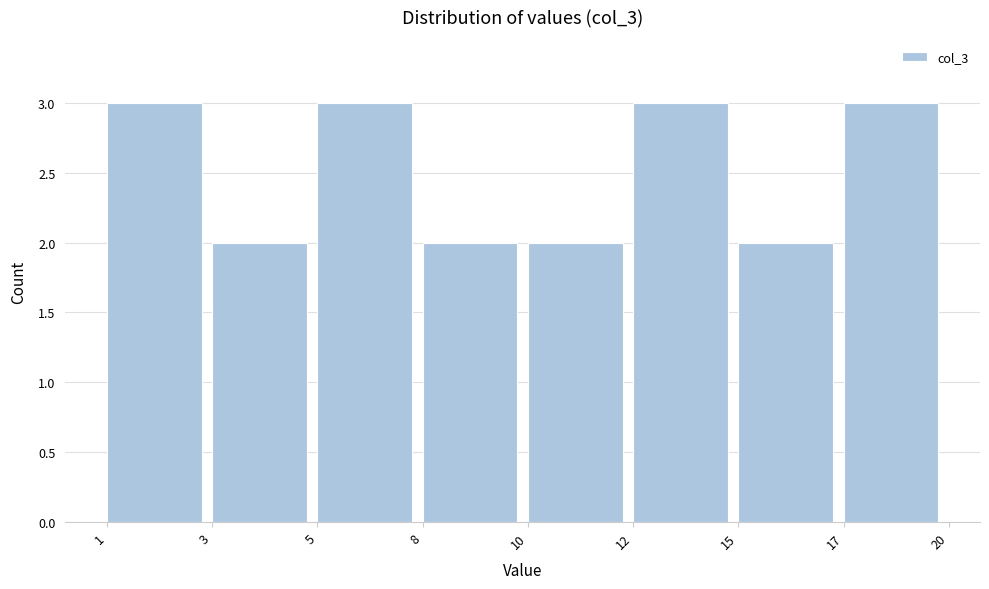

Reading right to left, list all the values displayed in this chart.

3	2	3	2	2	3	2	3